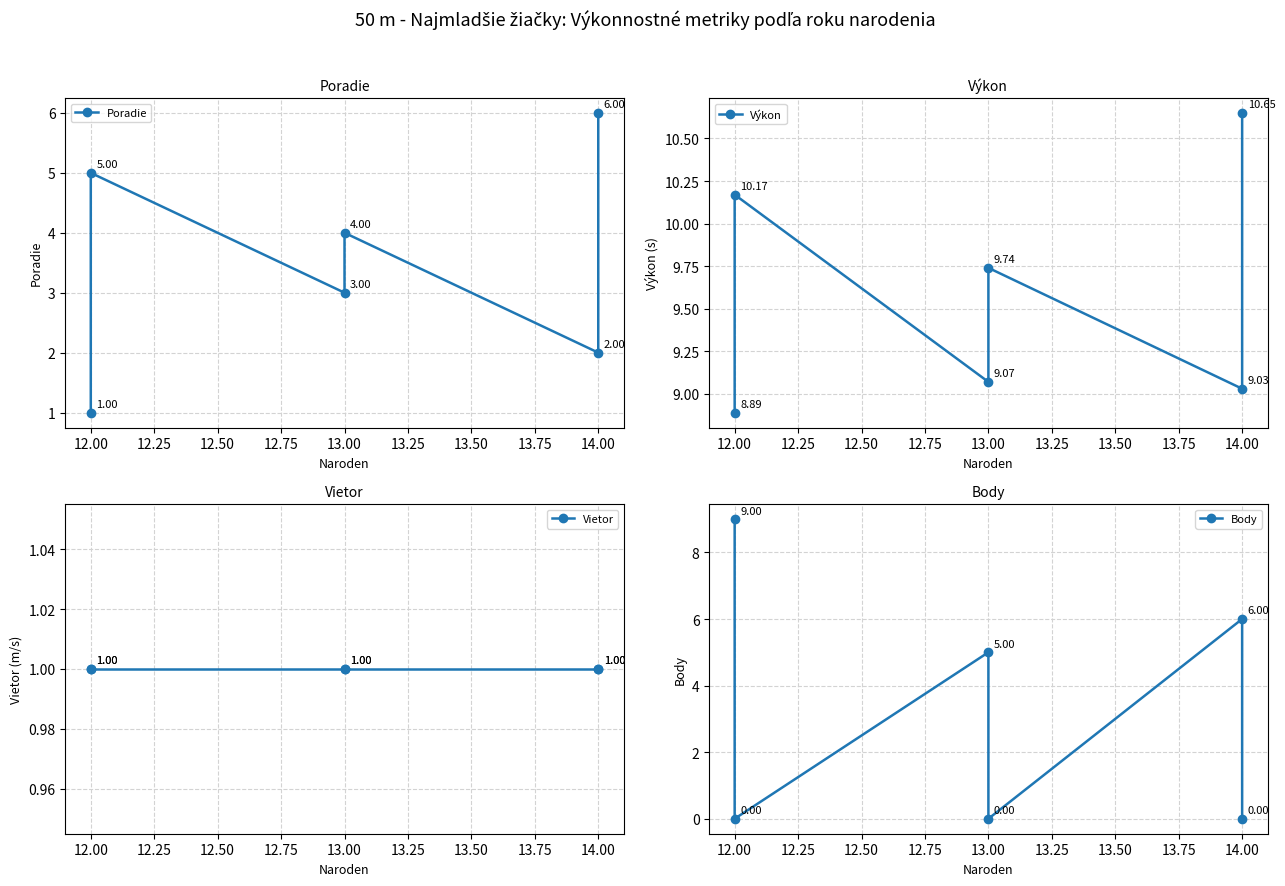

Reading left to right, transcribe all the data shown in this chart.

Poradie: 1.0	5.0	3.0	4.0	2.0	6.0
Výkon: 8.9	10.2	9.1	9.7	9.0	10.7
Vietor: 1.0	1.0	1.0	1.0	1.0	1.0
Body: 9.0	0.0	5.0	0.0	6.0	0.0